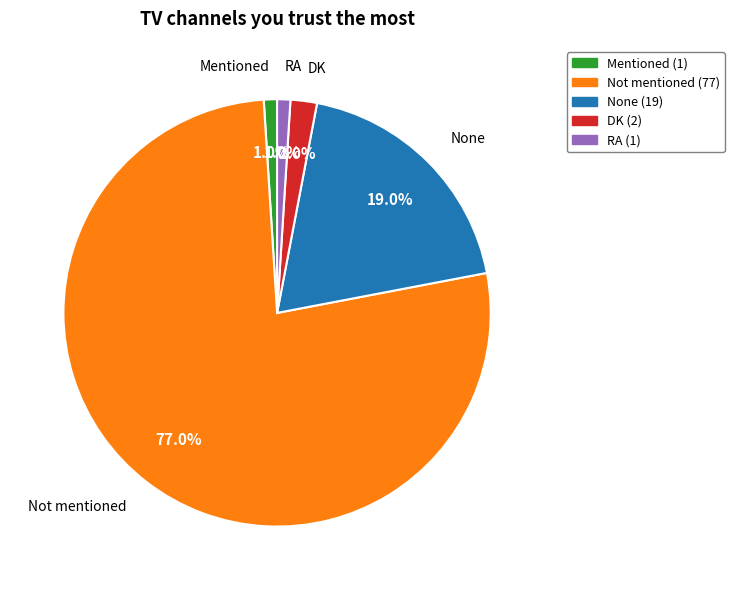

Is it true that DK is 2% of the pie?

True